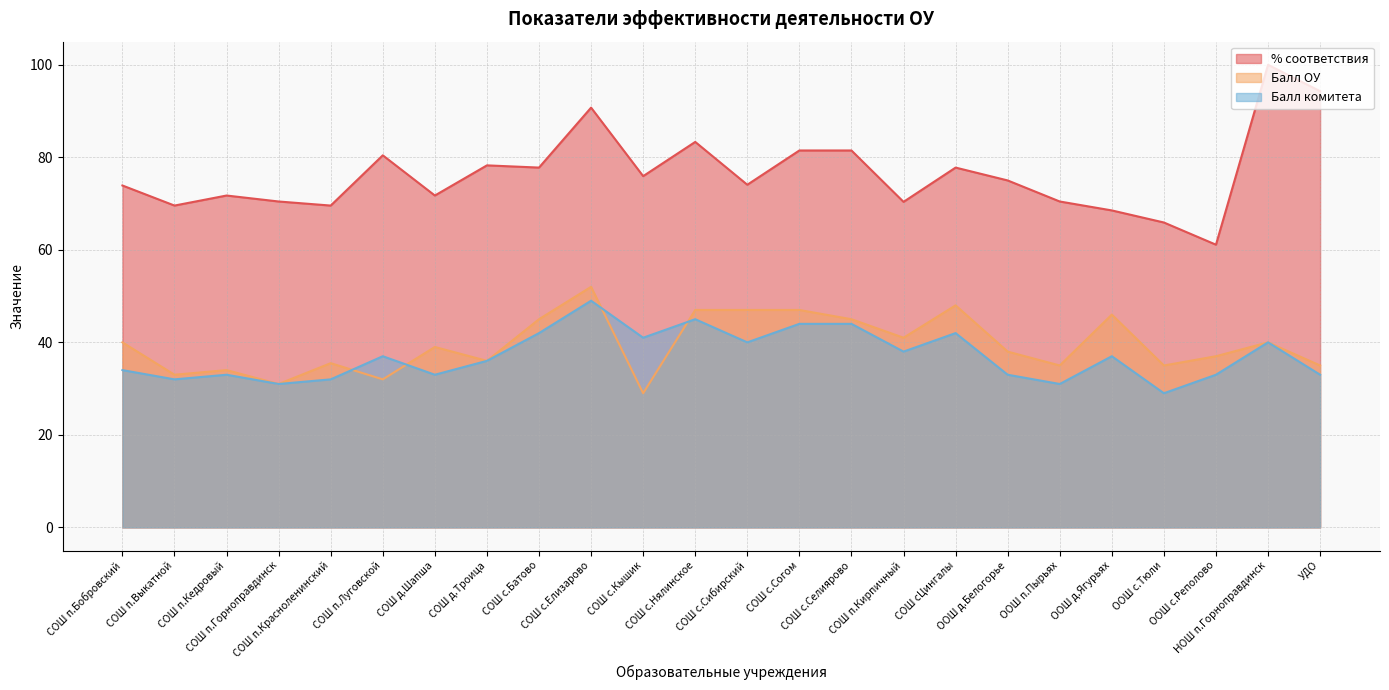

What is the difference between the second highest and minimum values in the % соответствия series?

33.2